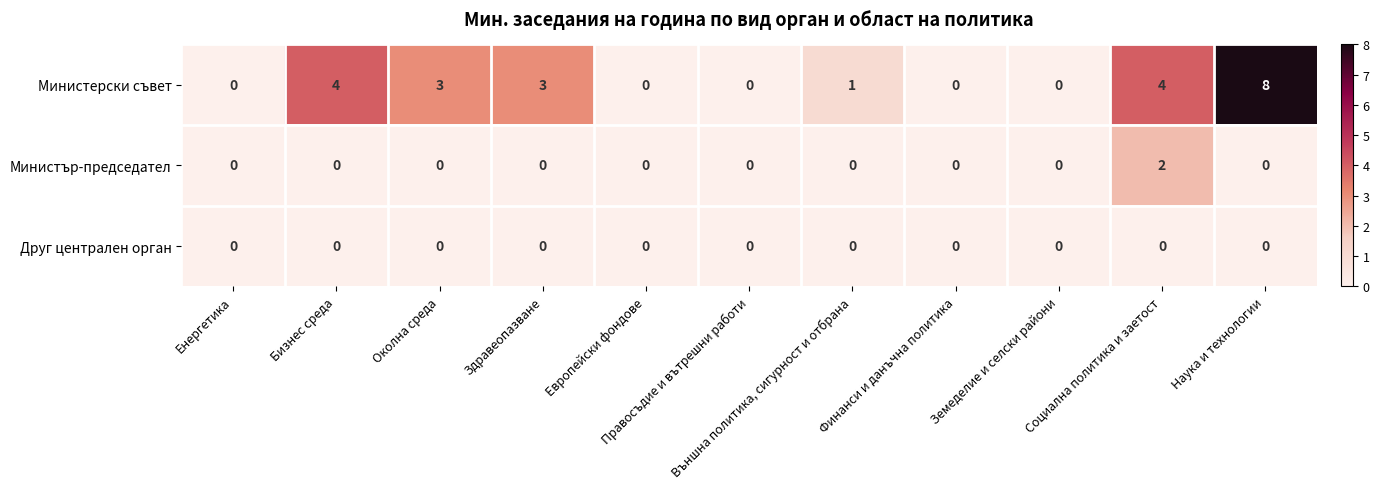

What is the difference between the maximum and minimum values in the Министерски съвет series?

8